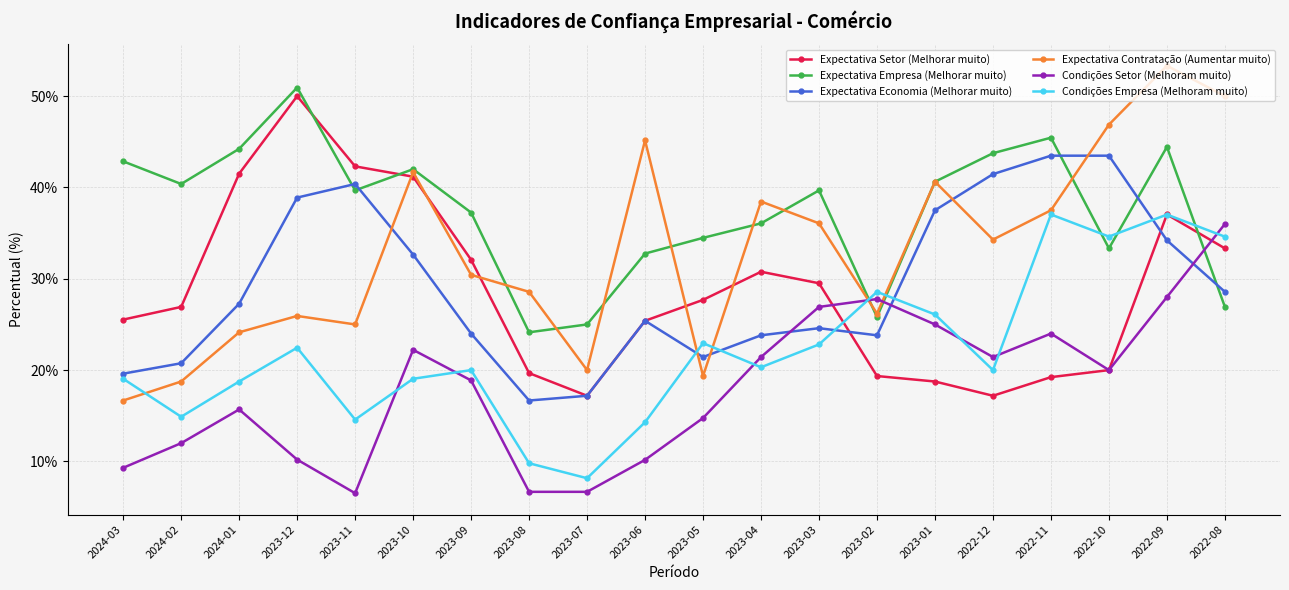

At which label does Expectativa Contratação (Aumentar muito) reach its minimum?

2024-03